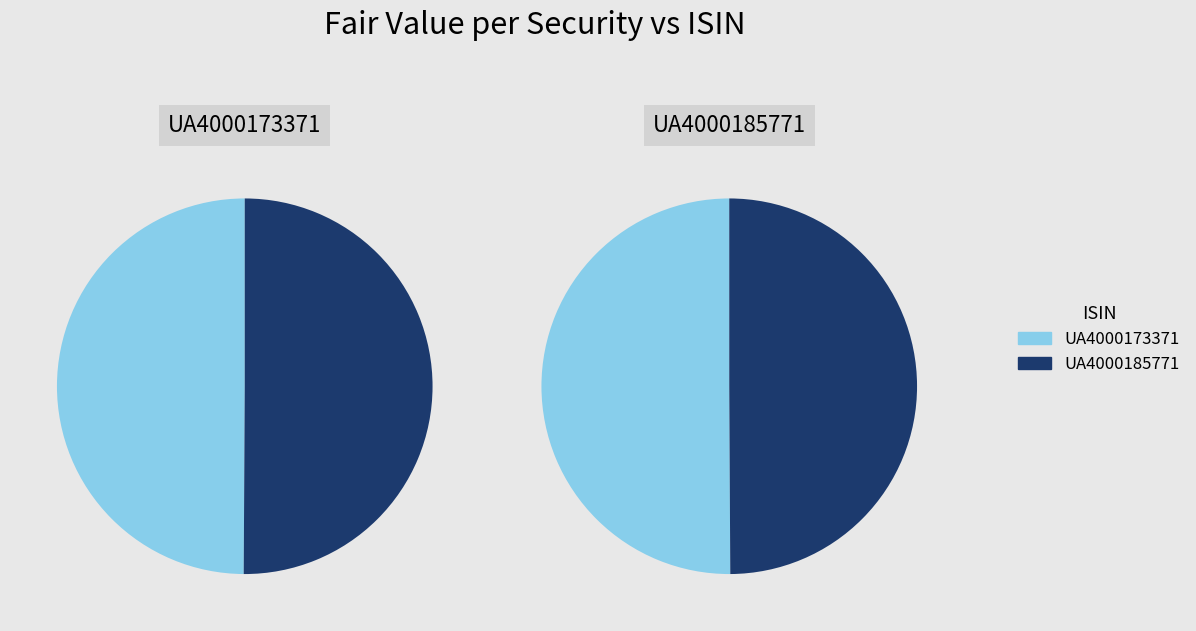

What is the largest slice in the pie chart?

UA4000185771